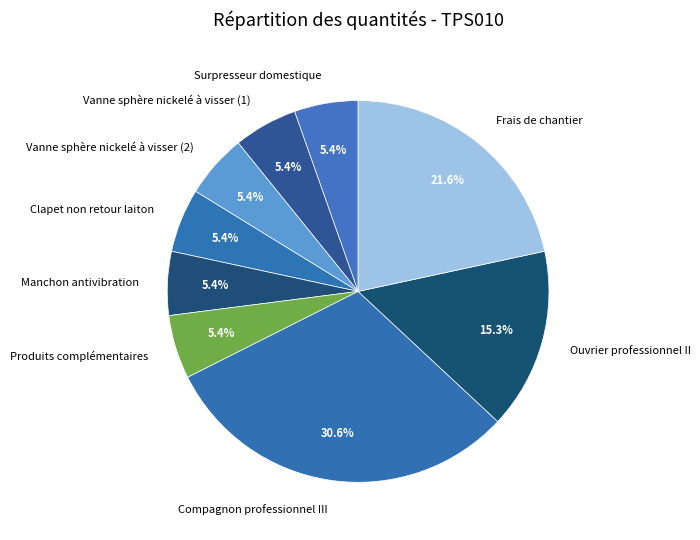

To the nearest percent, what is the combined percentage of Manchon antivibration and Vanne sphère nickelé à visser (1)?

11%